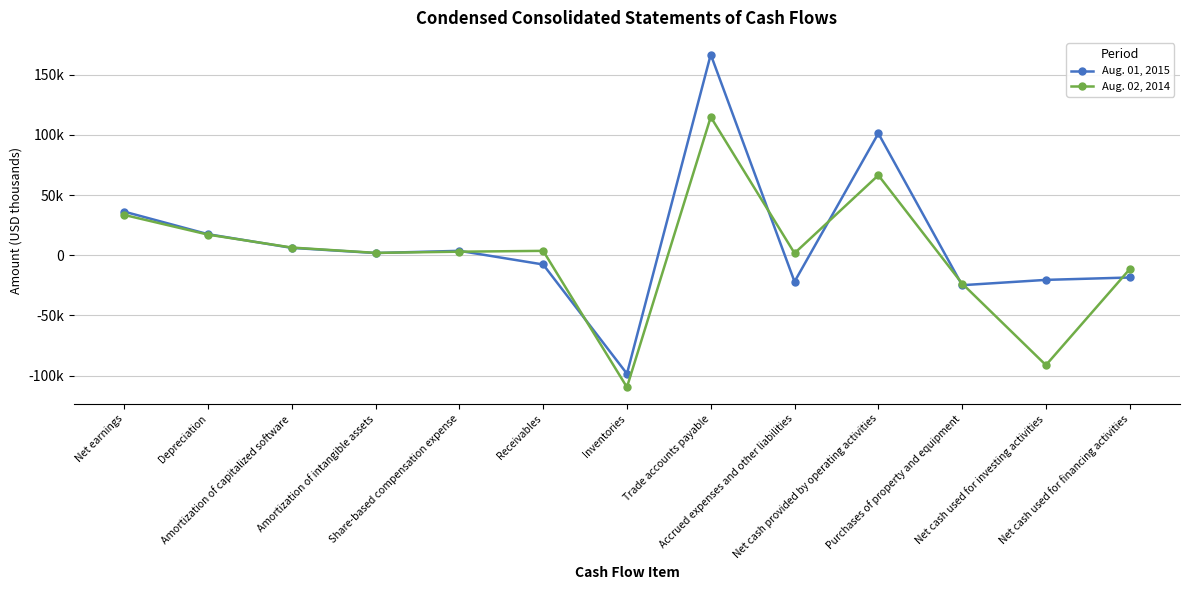

Which series has the widest spread of values?

Aug. 01, 2015